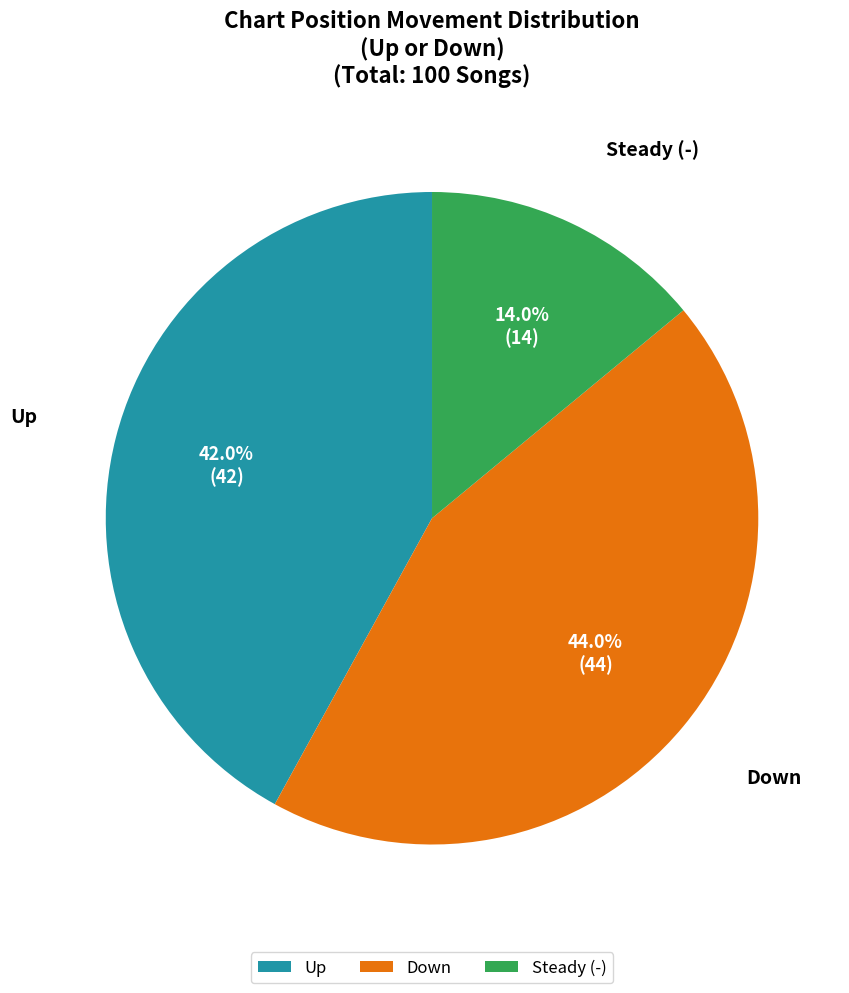

Count the number of slices in the pie.

3